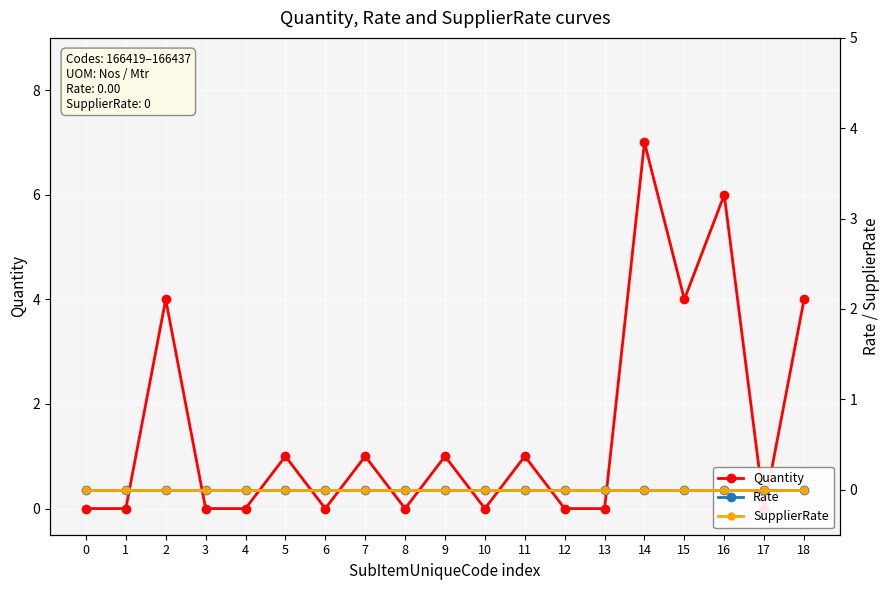

List the series in order of their peak value, lowest first.

Rate, SupplierRate, Quantity